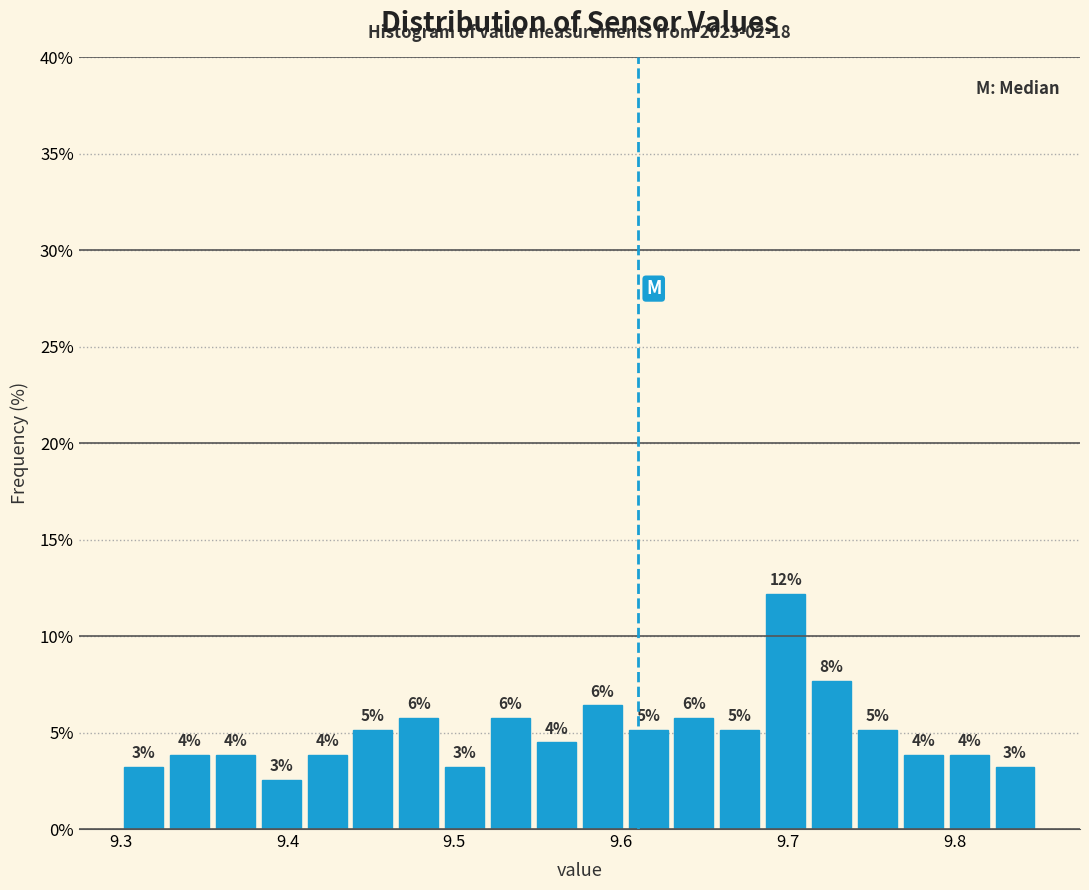

Read against the x-axis, roughly where is the centre of the tallest bar?

9.70